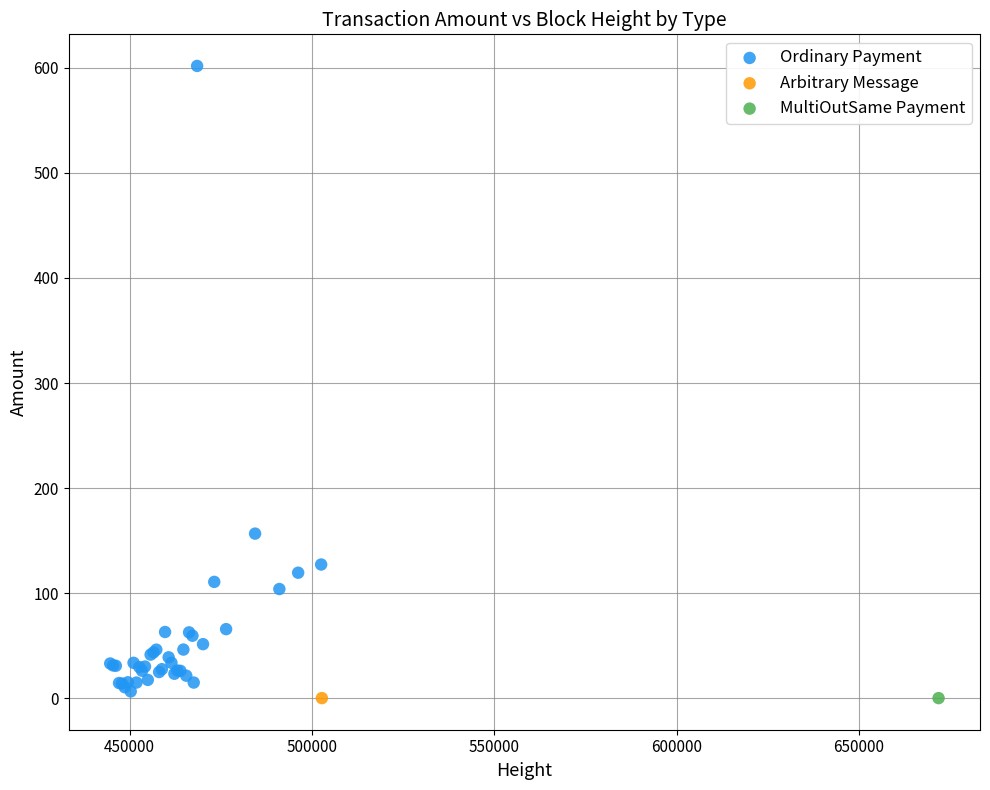

What are all the series names shown in the legend?

Ordinary Payment, Arbitrary Message, MultiOutSame Payment